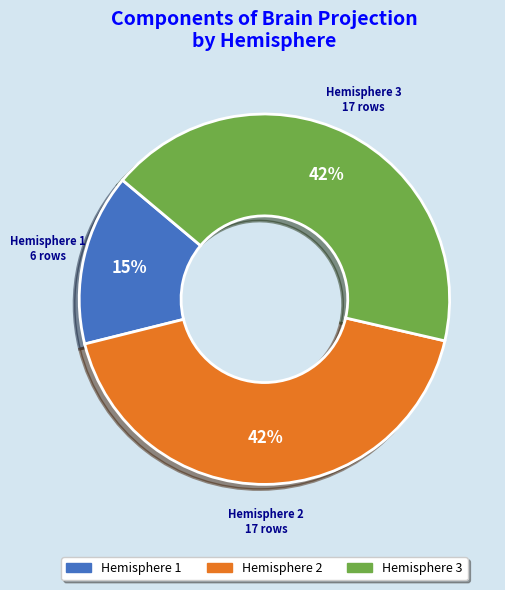

Is there a majority slice in this chart?

No